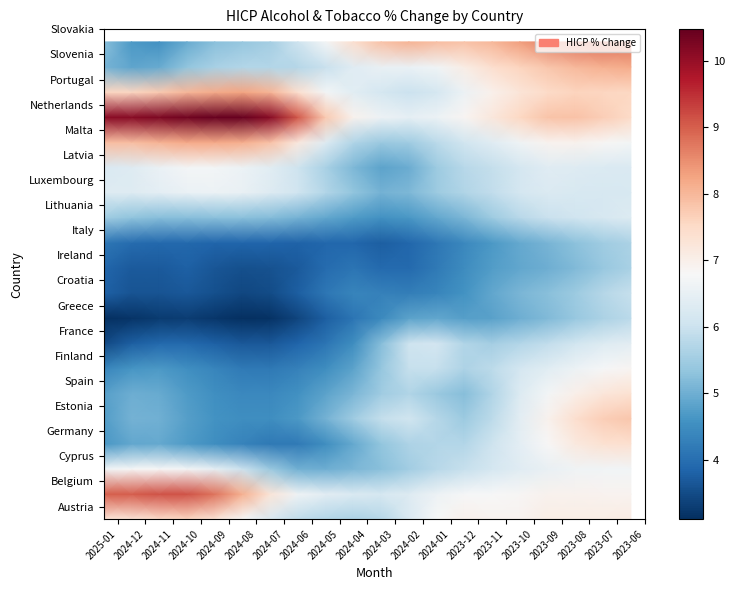

At how many categories does at least one series exceed 10?

7